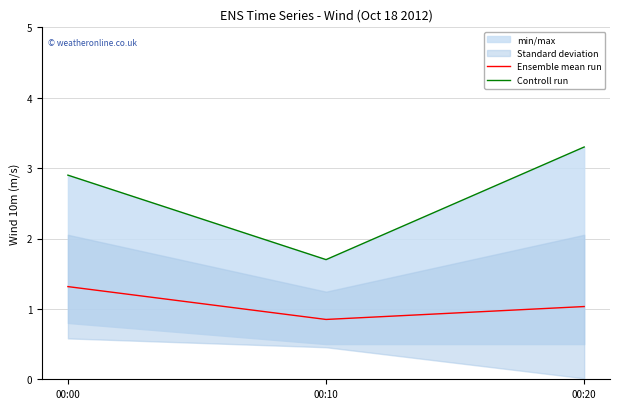

How many values in the Ensemble mean run series exceed 1?

2